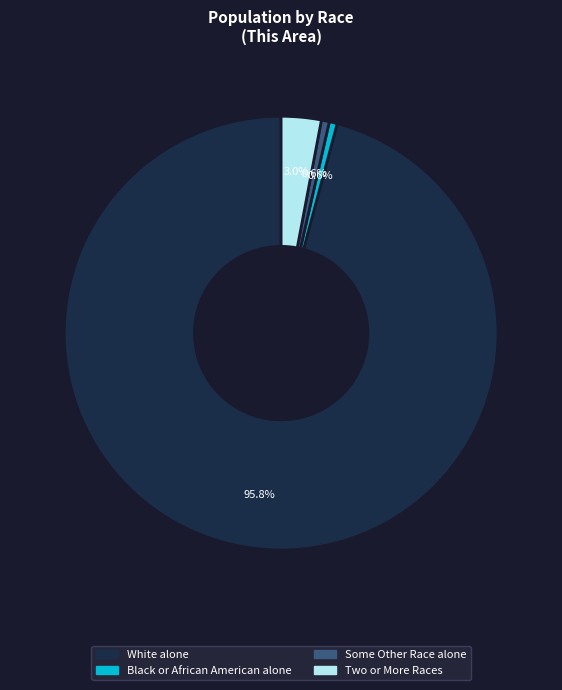

Is there a majority slice in this chart?

Yes